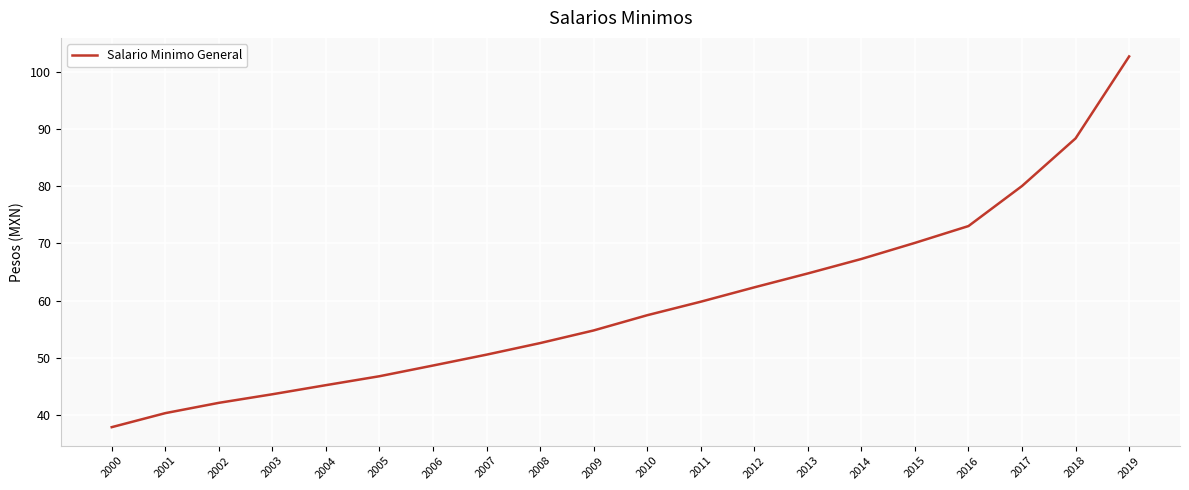

Between 2007 and 2014, which is larger?

2014